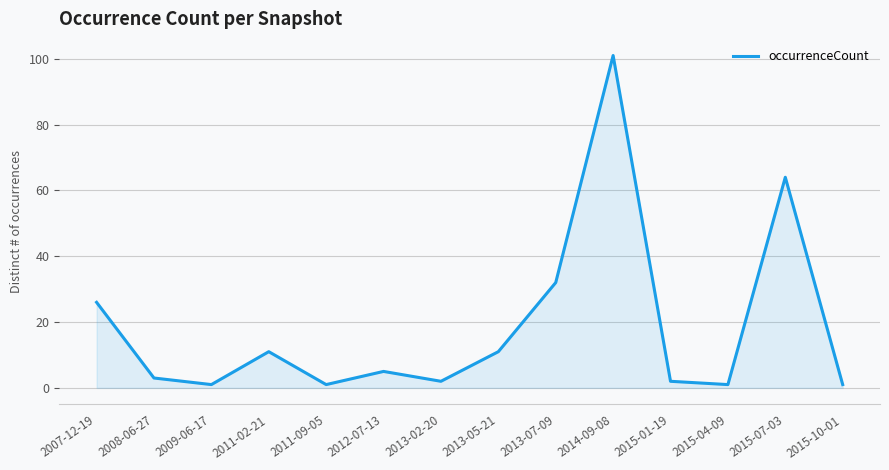

True or false: the data shows 101 at 2014-09-08.

True